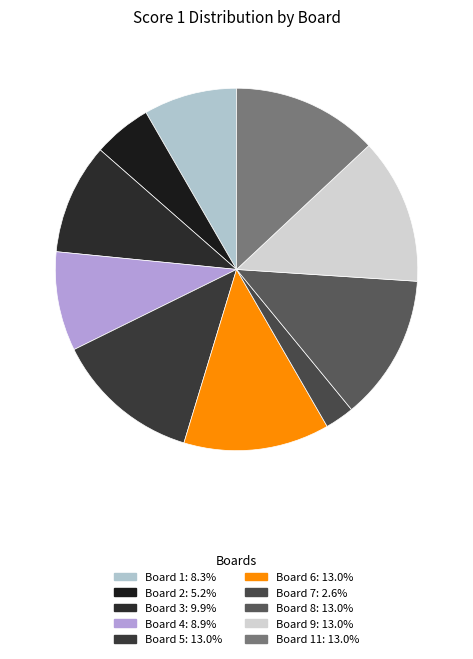

Count the number of slices in the pie.

10